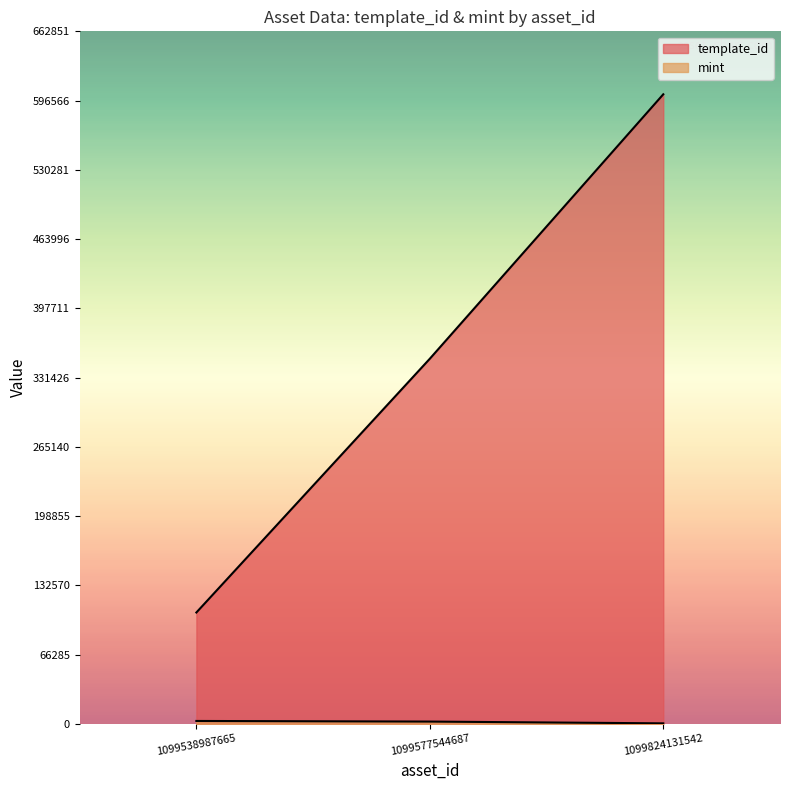

What is the lowest value of the template_id series?

106640